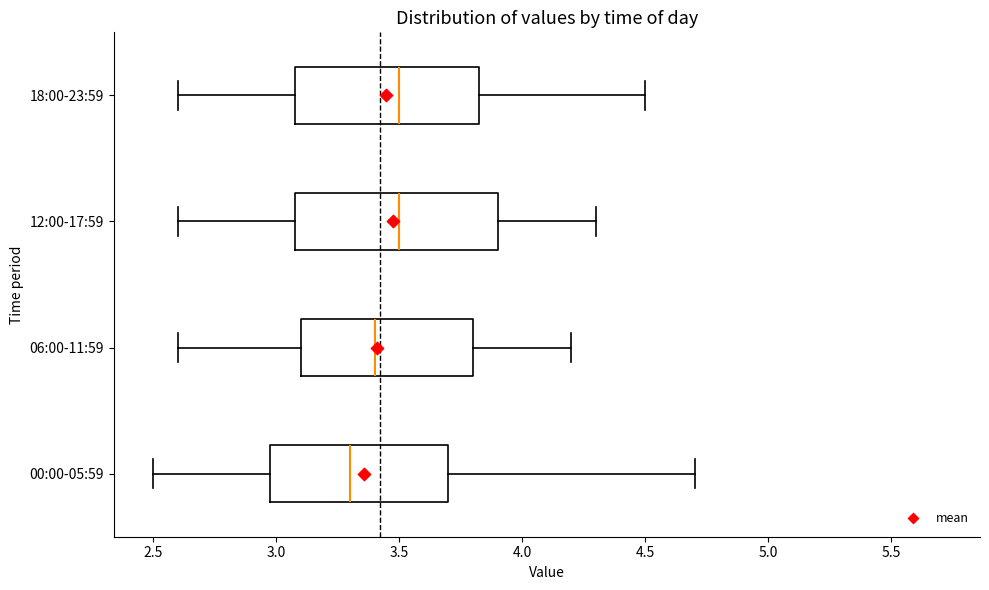

Comparing the boxes themselves (not the whiskers), which one is the widest?

12:00-17:59